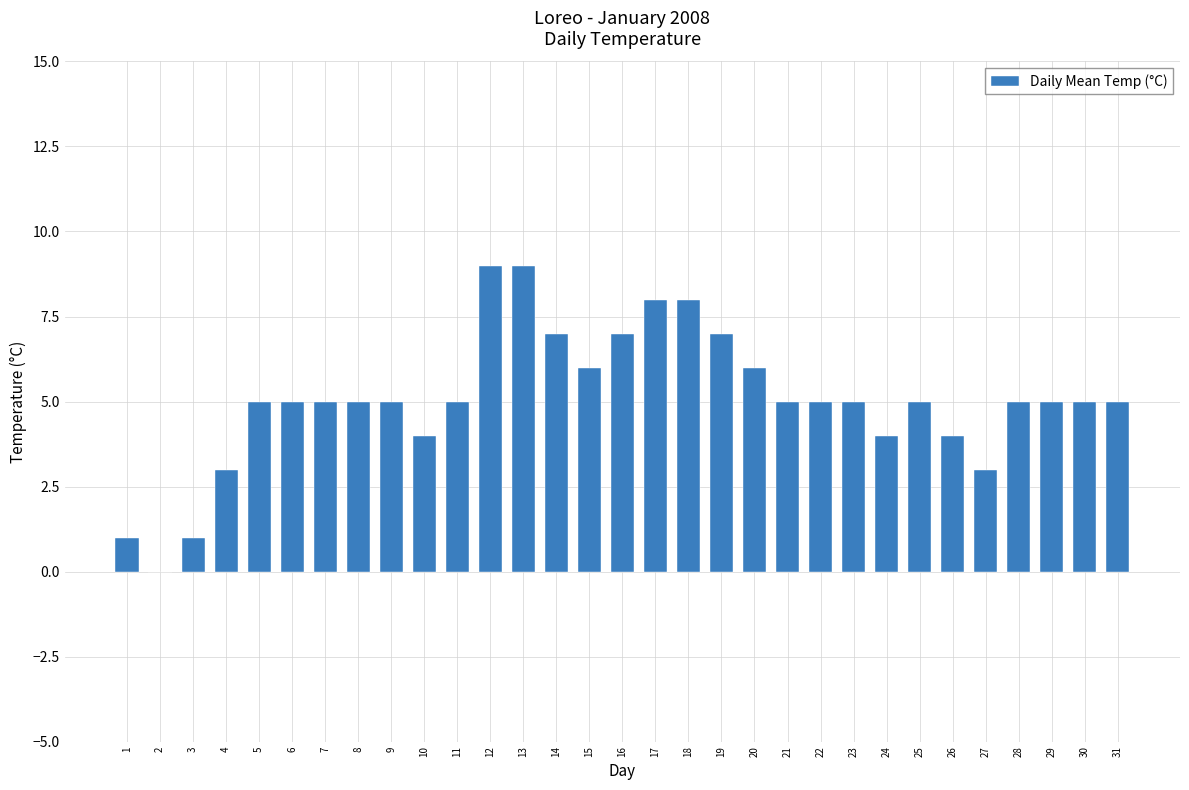

True or false: the data shows 5 at 22.

True